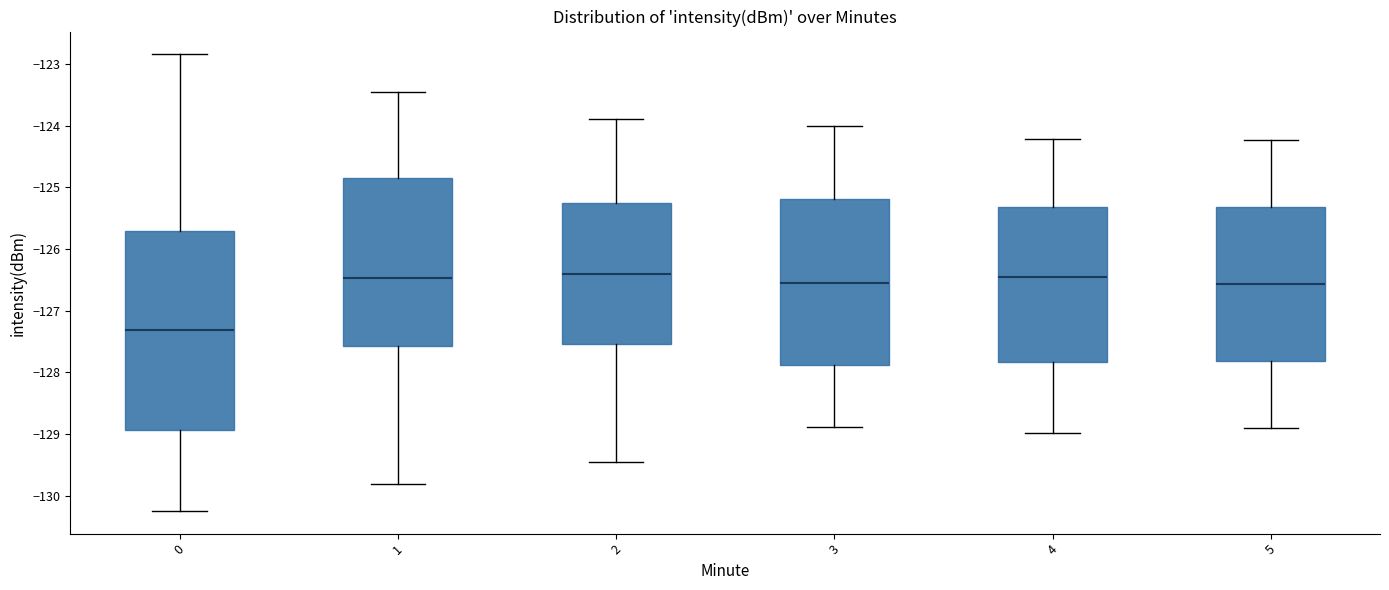

Reading left to right, read every box against the y-axis: the position of its median line, the range the box covers, and the ends of its whiskers. The values are not printed on the chart, so give them approximately, as read against the axis.

0: median -127.3, box -128.9 to -125.7, whiskers -130.2 to -122.8
1: median -126.5, box -127.6 to -124.8, whiskers -129.8 to -123.5
2: median -126.4, box -127.5 to -125.3, whiskers -129.5 to -123.9
3: median -126.5, box -127.9 to -125.2, whiskers -128.9 to -124.0
4: median -126.4, box -127.8 to -125.3, whiskers -129.0 to -124.2
5: median -126.6, box -127.8 to -125.3, whiskers -128.9 to -124.2